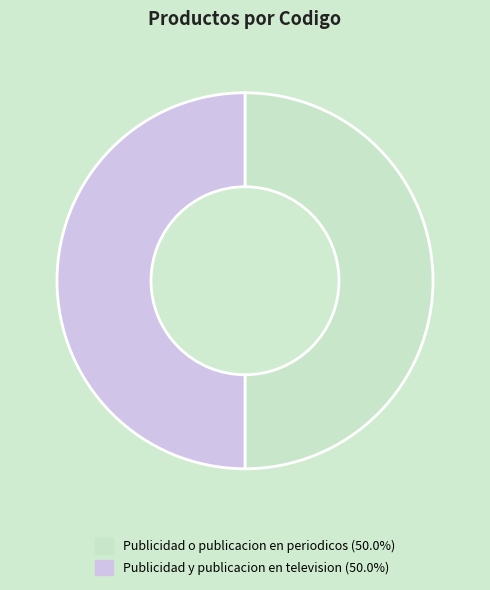

Do Publicidad y publicacion en television and Publicidad o publicacion en periodicos together represent more than half of the pie?

Yes